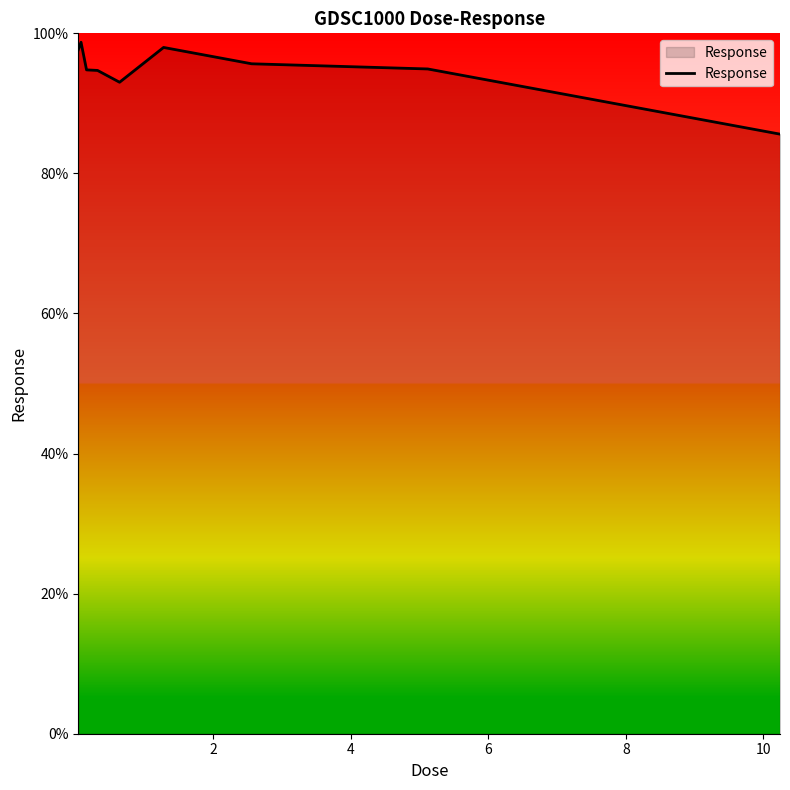

What is the difference between the maximum and second lowest values?

5.7